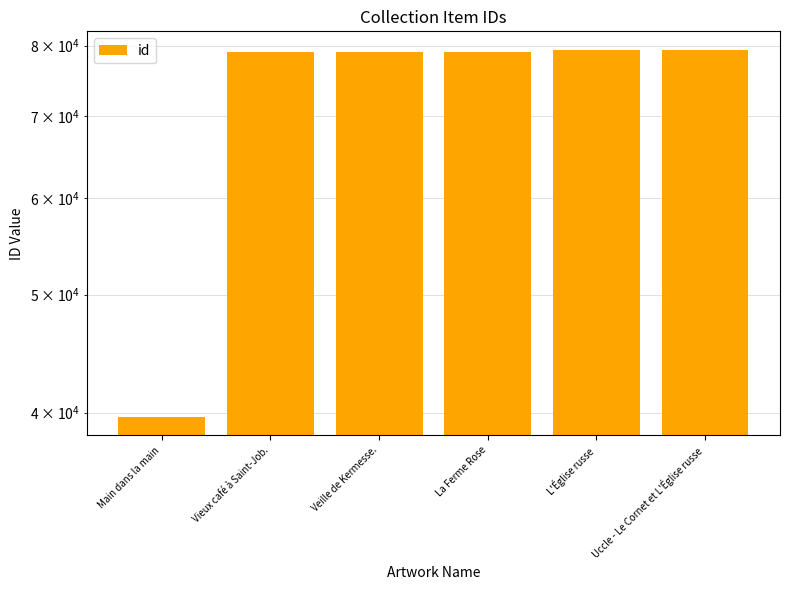

Reading left to right, list all the values displayed in this chart.

Main dans la main=39683	Vieux café à Saint-Job.=79047	Veille de Kermesse.=79048	La Ferme Rose=79049	L'Église russe=79391	Uccle - Le Cornet et L'Église russe=79398